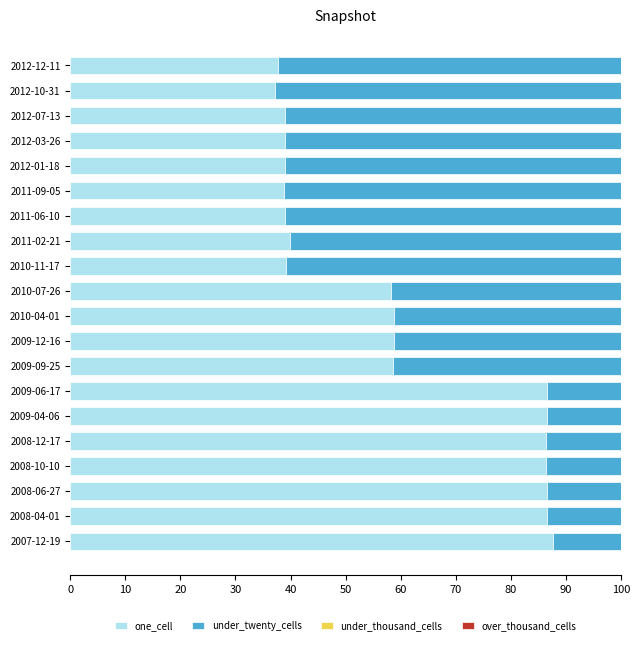

What is the total value across all series at 2008-06-27?

100.0